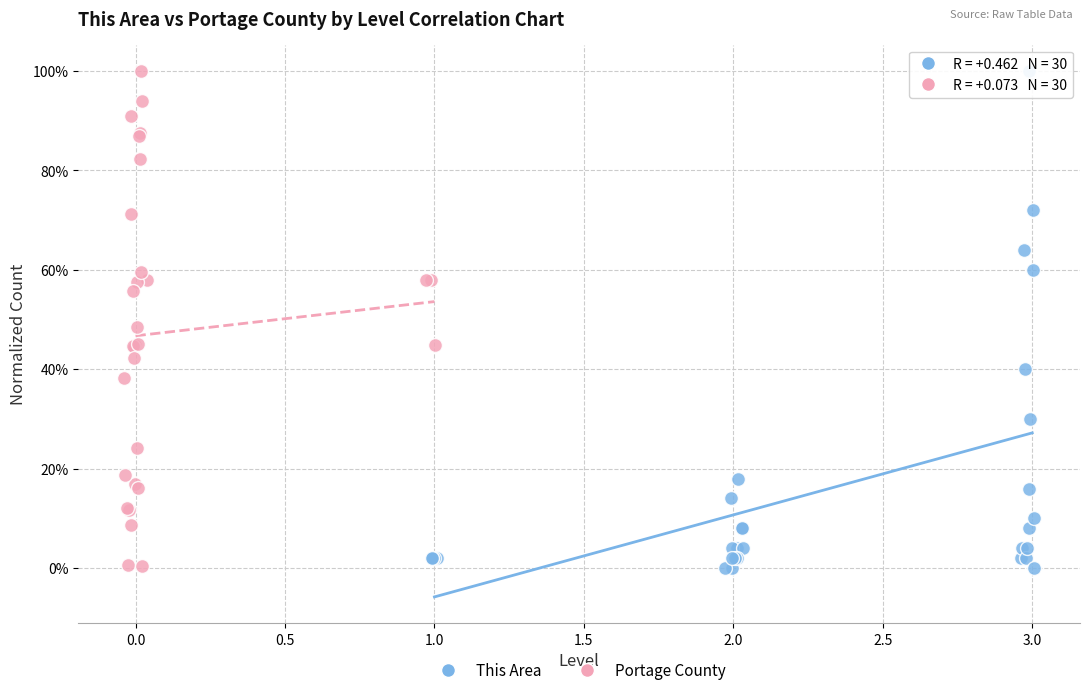

What are all the series names shown in the legend?

This Area, Portage County